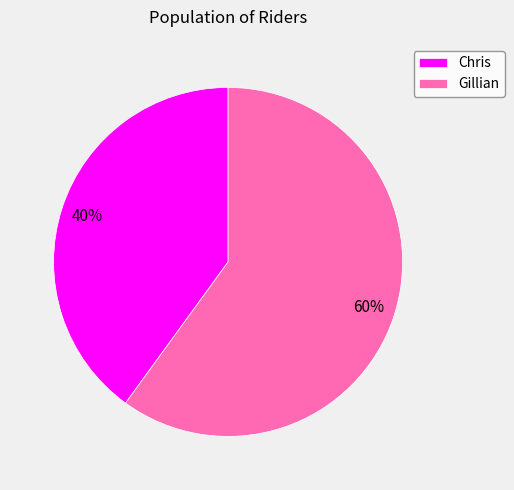

Is the sum of Chris and Gillian greater than half?

Yes